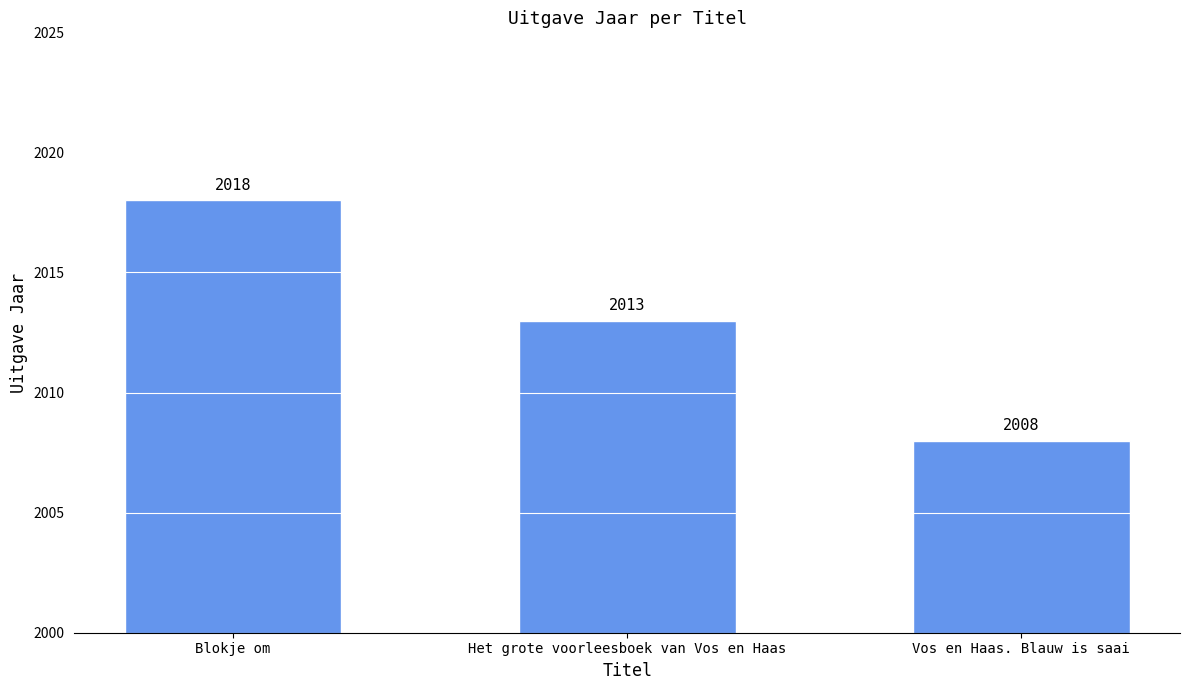

Are the bars horizontal?

No